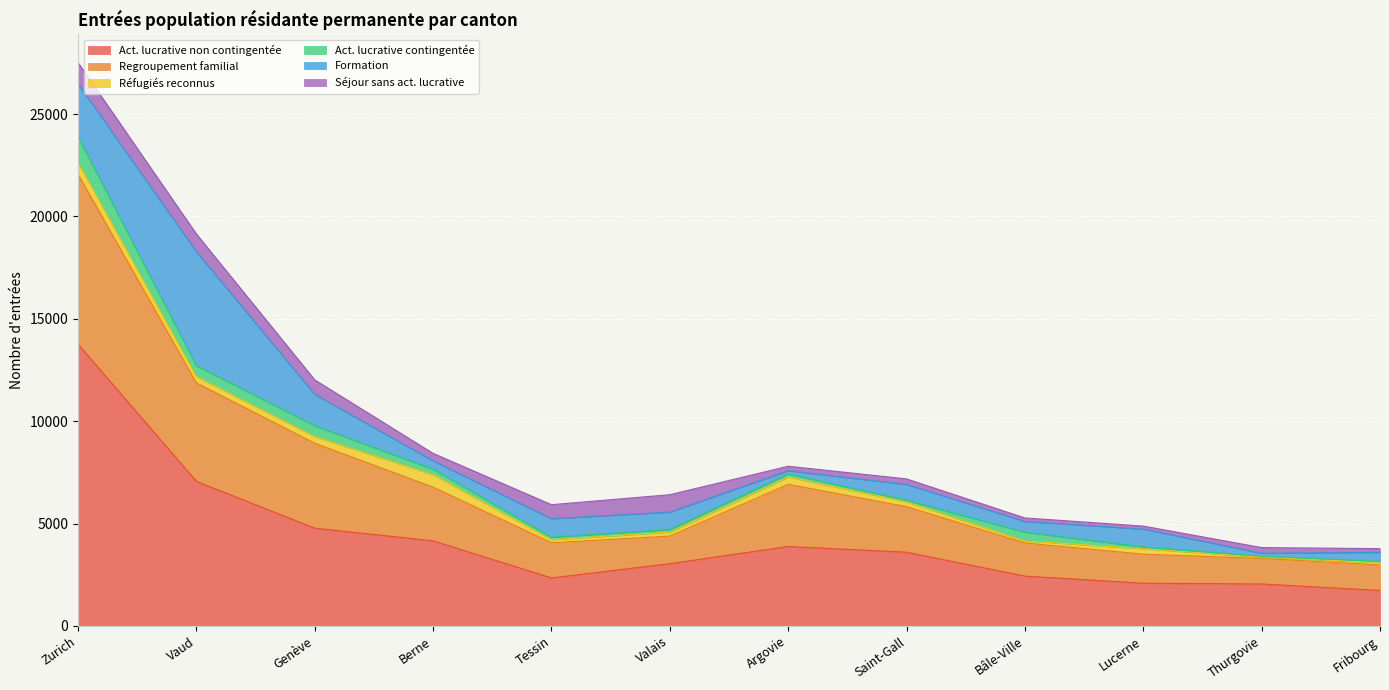

What is the value of the Séjour sans act. lucrative point at the 6th from the left?

850